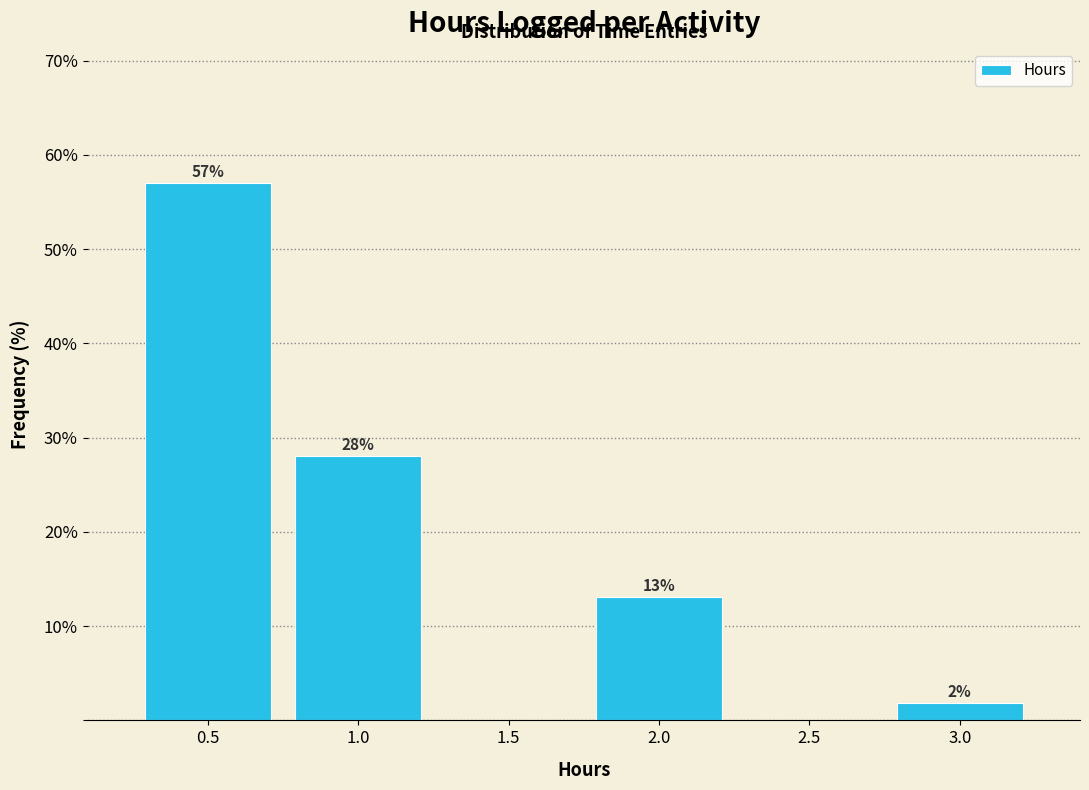

Which range on the x-axis has the tallest bar?

0.25 to 0.75